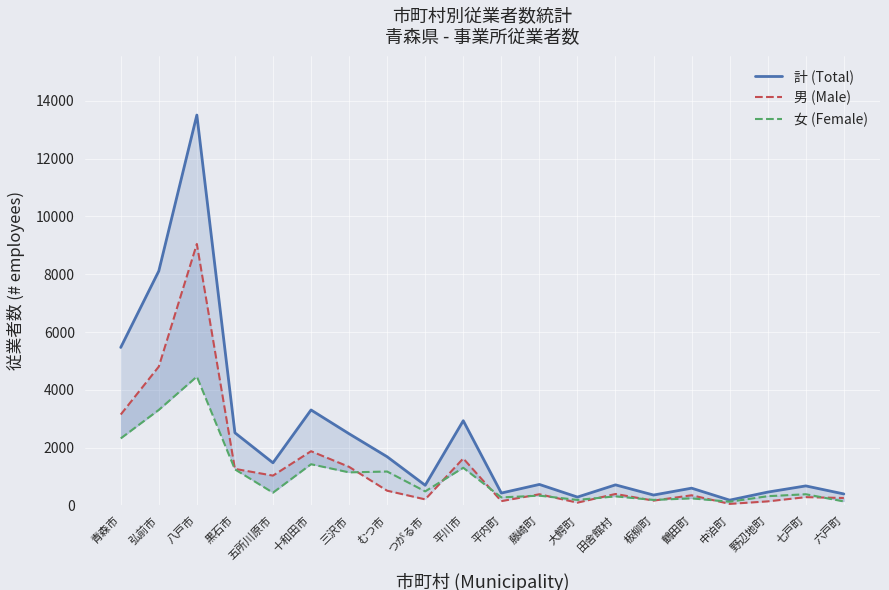

What is the label of the 3rd point from the right?

野辺地町